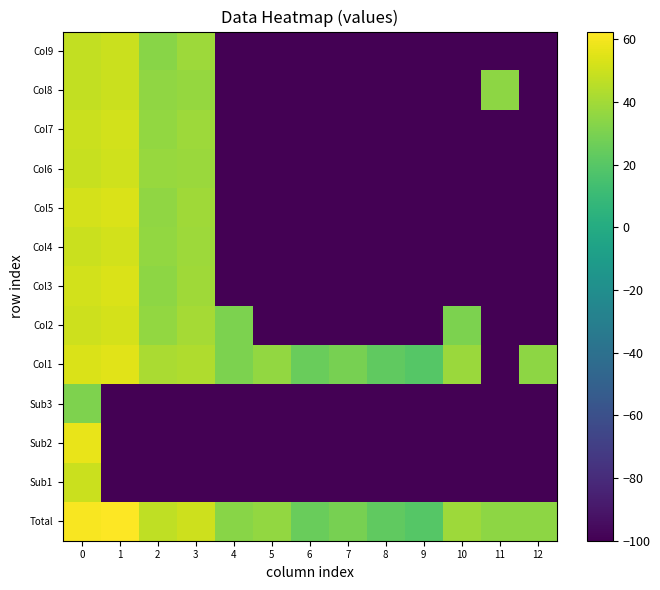

Reading left to right, list all the values displayed in this chart.

Total: 0=60.7	1=62.5	2=47.2	3=50.1	4=33.6	5=35.9	6=25.3	7=29.4	8=23.0	9=19.4	10=38.9	11=35.2	12=35.0
Sub1: 0=49.3	1=-100.0	2=-100.0	3=-100.0	4=-100.0	5=-100.0	6=-100.0	7=-100.0	8=-100.0	9=-100.0	10=-100.0	11=-100.0	12=-100.0
Sub2: 0=57.1	1=-100.0	2=-100.0	3=-100.0	4=-100.0	5=-100.0	6=-100.0	7=-100.0	8=-100.0	9=-100.0	10=-100.0	11=-100.0	12=-100.0
Sub3: 0=31.2	1=-100.0	2=-100.0	3=-100.0	4=-100.0	5=-100.0	6=-100.0	7=-100.0	8=-100.0	9=-100.0	10=-100.0	11=-100.0	12=-100.0
Col1: 0=53.3	1=55.1	2=41.6	3=43.2	4=30.5	5=35.9	6=25.3	7=29.4	8=23.0	9=19.4	10=38.1	11=-100.0	12=35.0
Col2: 0=50.3	1=51.8	2=35.9	3=40.5	4=30.7	5=-100.0	6=-100.0	7=-100.0	8=-100.0	9=-100.0	10=30.7	11=-100.0	12=-100.0
Col3: 0=51.7	1=53.0	2=34.8	3=39.0	4=-100.0	5=-100.0	6=-100.0	7=-100.0	8=-100.0	9=-100.0	10=-100.0	11=-100.0	12=-100.0
Col4: 0=49.6	1=51.3	2=36.2	3=38.7	4=-100.0	5=-100.0	6=-100.0	7=-100.0	8=-100.0	9=-100.0	10=-100.0	11=-100.0	12=-100.0
Col5: 0=51.8	1=53.4	2=35.6	3=39.3	4=-100.0	5=-100.0	6=-100.0	7=-100.0	8=-100.0	9=-100.0	10=-100.0	11=-100.0	12=-100.0
Col6: 0=49.0	1=51.1	2=37.4	3=38.1	4=-100.0	5=-100.0	6=-100.0	7=-100.0	8=-100.0	9=-100.0	10=-100.0	11=-100.0	12=-100.0
Col7: 0=49.4	1=51.2	2=36.4	3=38.9	4=-100.0	5=-100.0	6=-100.0	7=-100.0	8=-100.0	9=-100.0	10=-100.0	11=-100.0	12=-100.0
Col8: 0=47.6	1=49.4	2=35.2	3=36.8	4=-100.0	5=-100.0	6=-100.0	7=-100.0	8=-100.0	9=-100.0	10=-100.0	11=35.2	12=-100.0
Col9: 0=47.4	1=49.4	2=33.8	3=38.9	4=-100.0	5=-100.0	6=-100.0	7=-100.0	8=-100.0	9=-100.0	10=-100.0	11=-100.0	12=-100.0